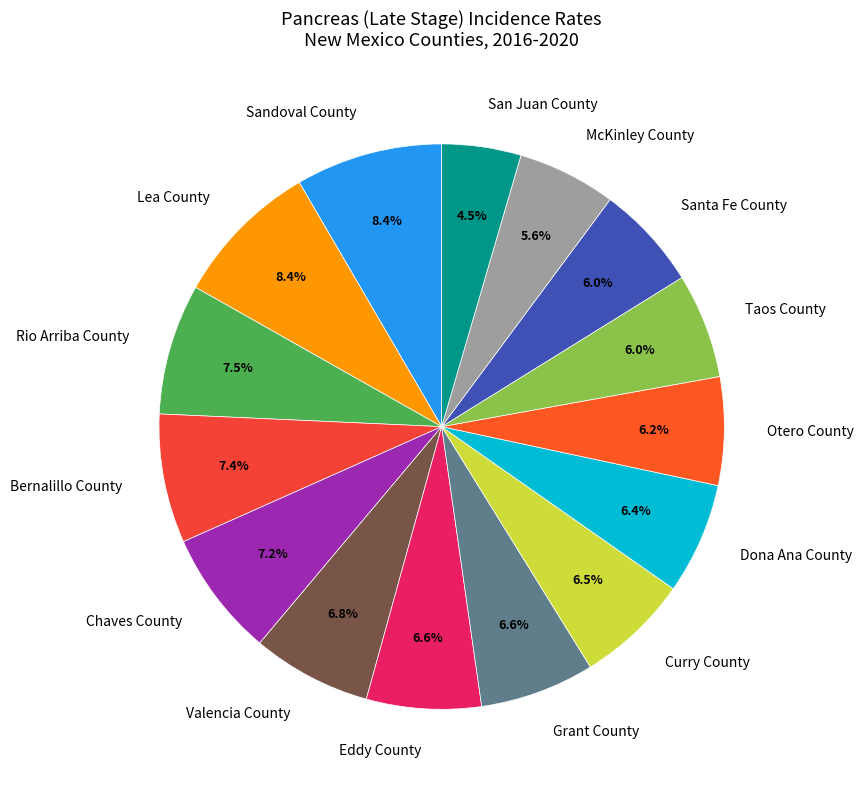

Count the number of slices in the pie.

15